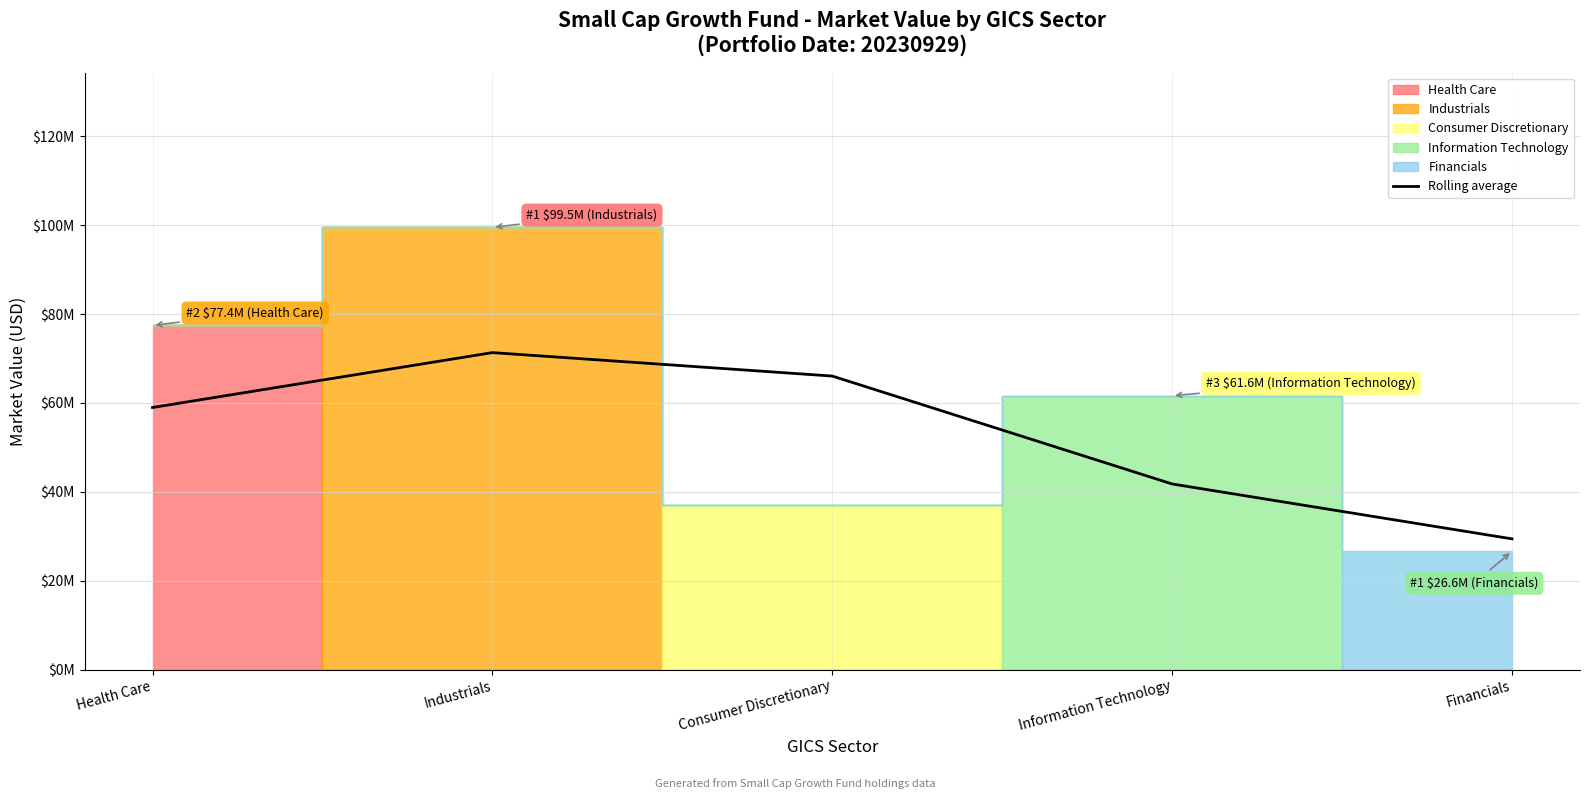

Which has a higher value, Information Technology or Industrials?

Industrials